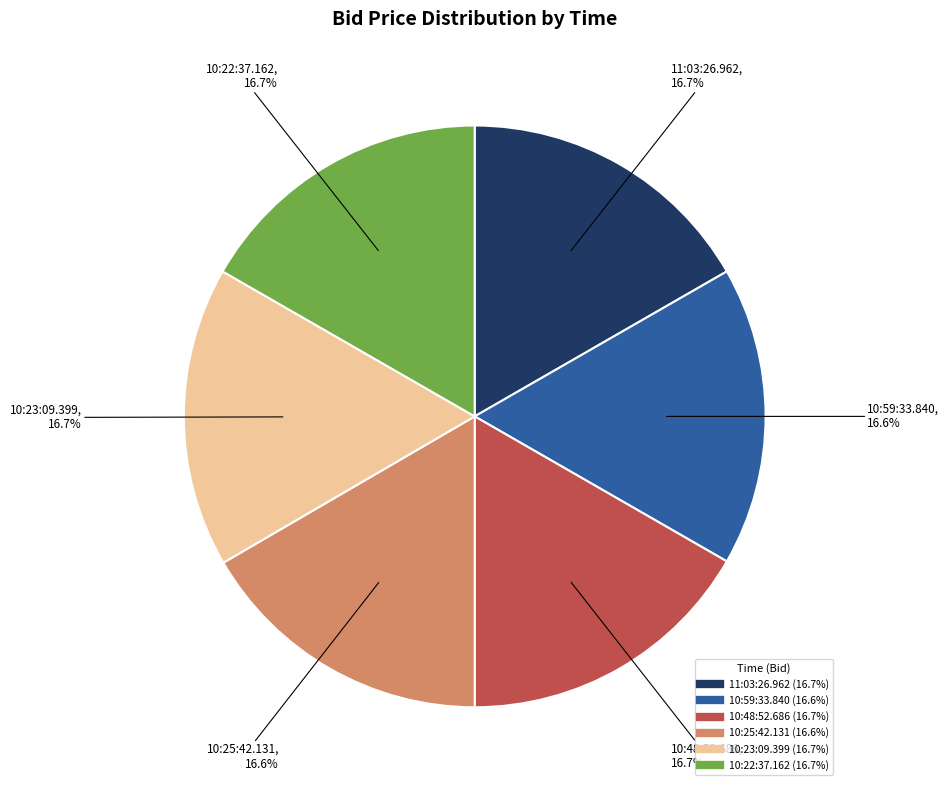

Count the number of slices in the pie.

6